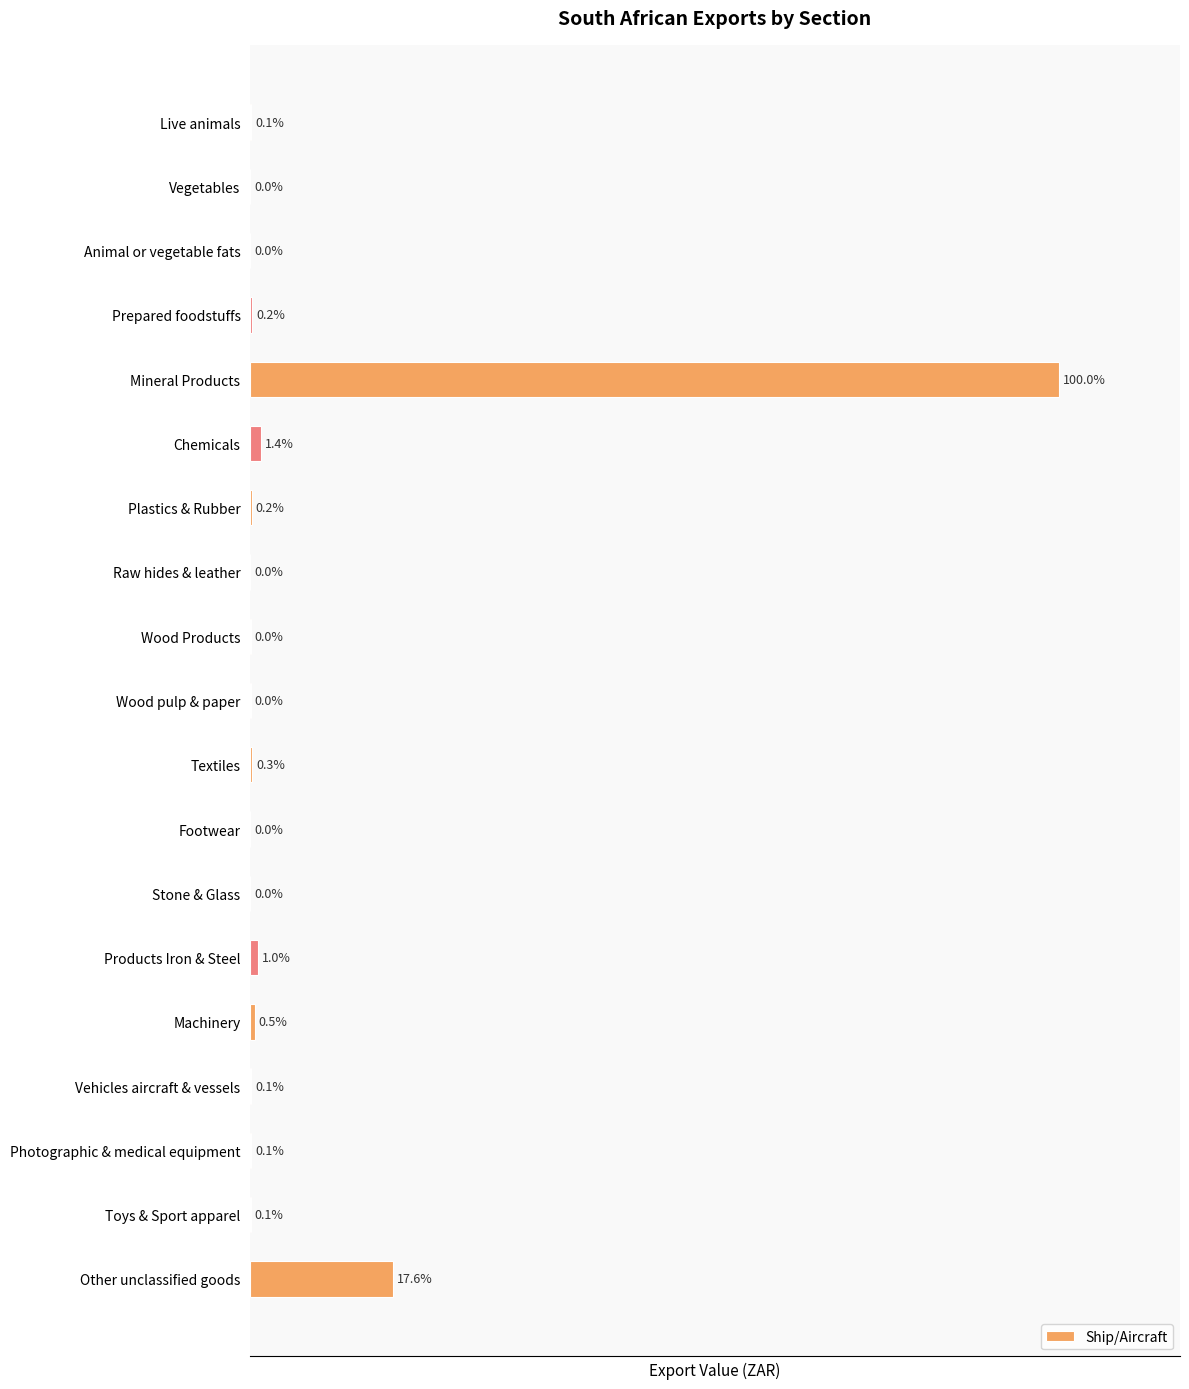

Which label corresponds to the largest value in the chart?

Mineral Products